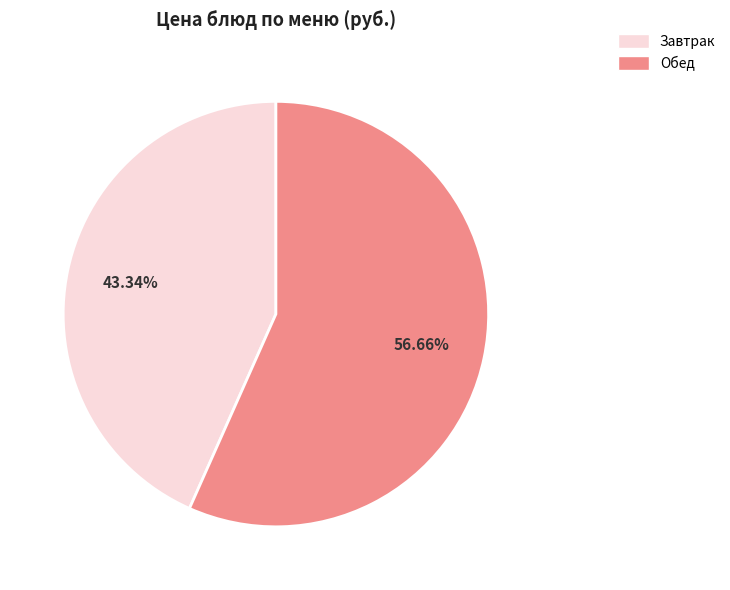

Count the number of slices in the pie.

2